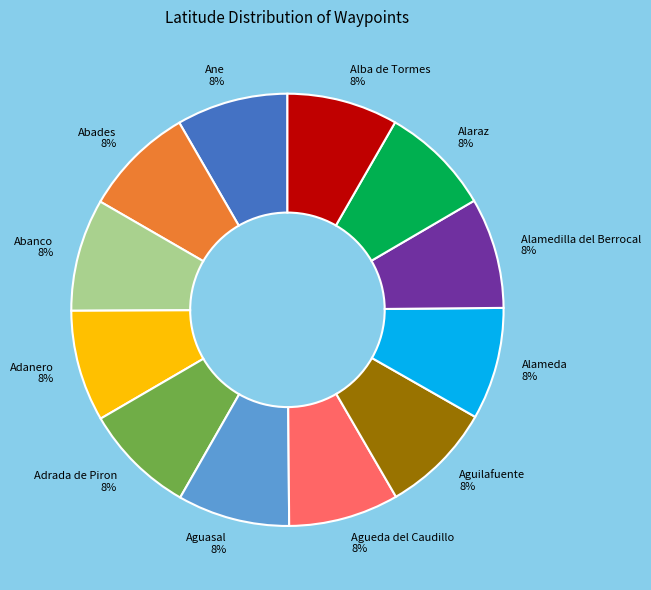

Do Aguilafuente and Agueda del Caudillo together represent more than half of the pie?

No